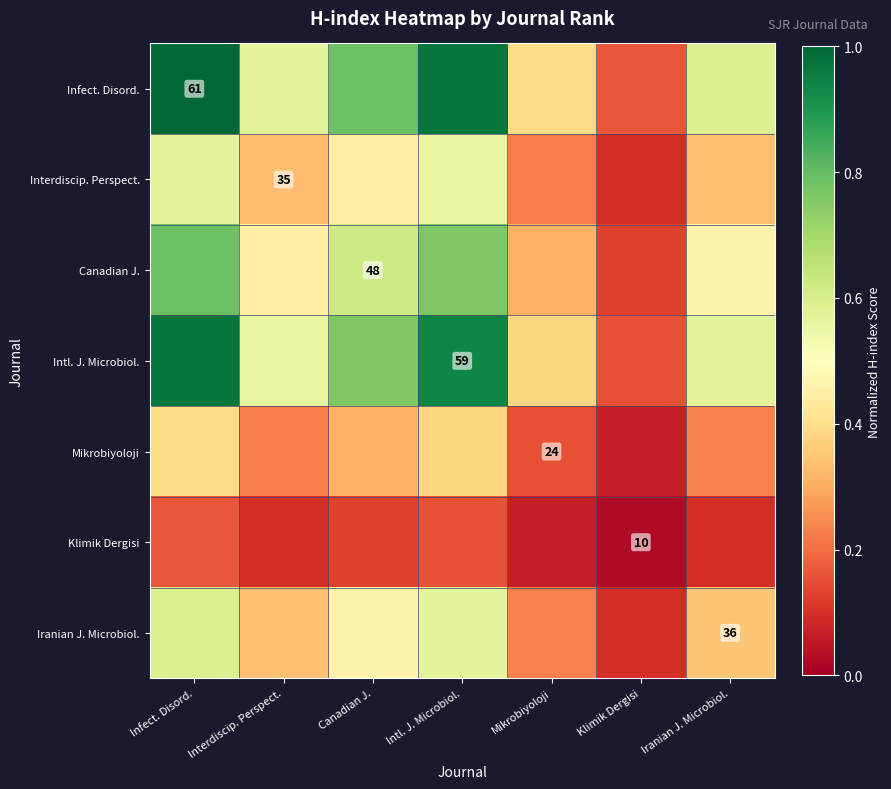

Is it true that Infect. Disord. equals 0.8 at Canadian J.?

True